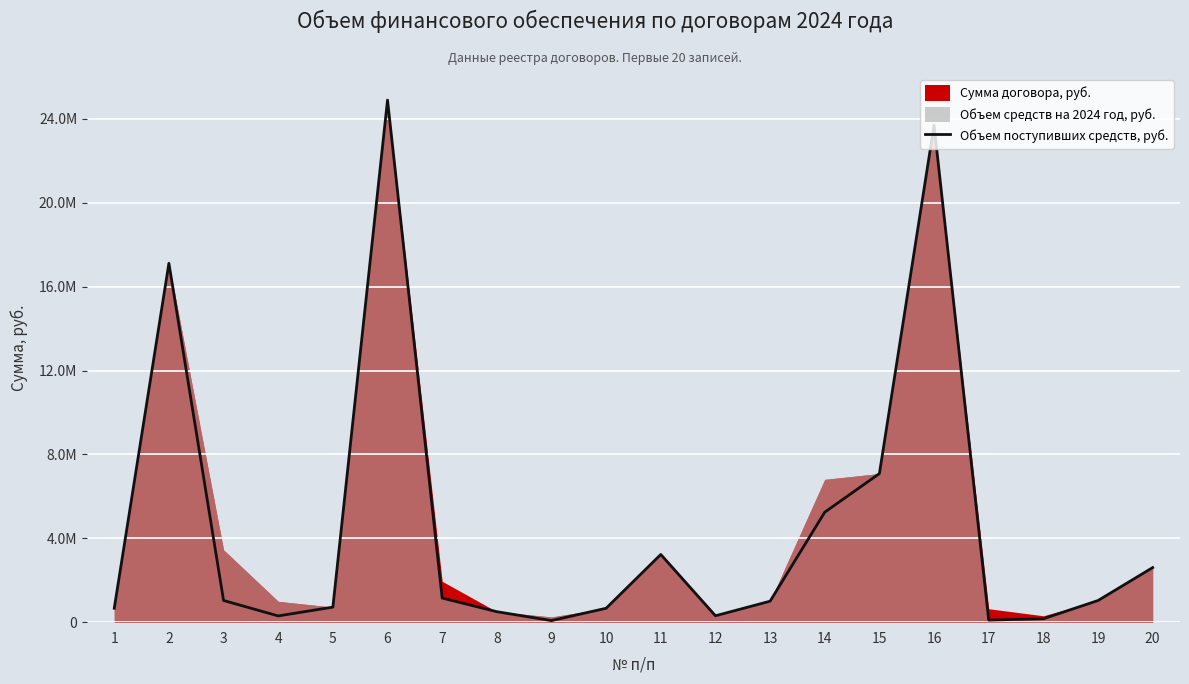

Reading left to right, list all the values displayed in this chart.

663600.0	17117406.5	1034603.8	297777.5	717396.5	24900000.0	1150000.0	499259.8	75000.0	663600.0	3229122.4	304620.5	1000600.0	5246016.9	7087489.5	23701105.7	100000.0	162500.0	1031996.9	2603161.7